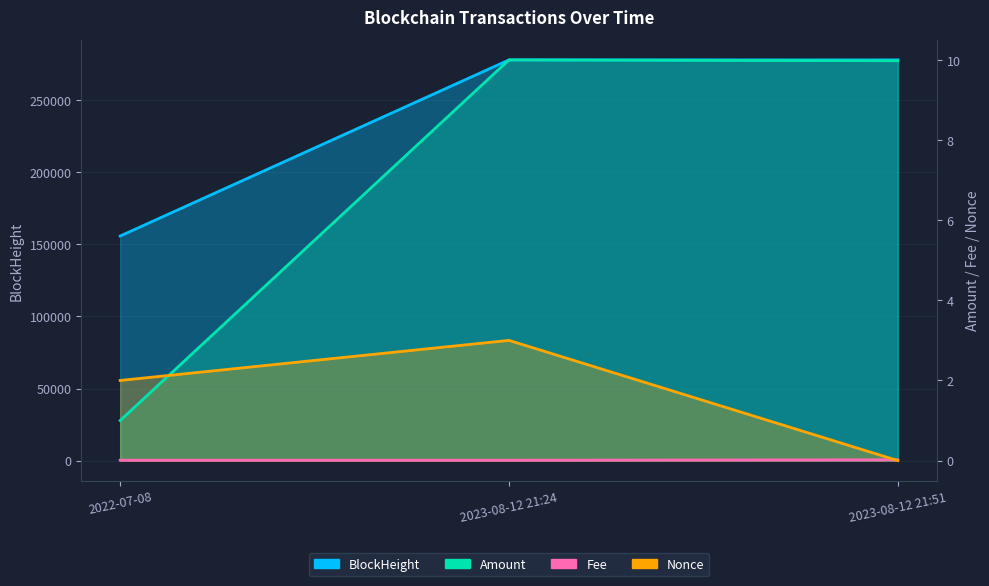

Reading right to left, what are all the values shown in this chart?

BlockHeight: 2023-08-12 21:51=278075.0	2023-08-12 21:24=278068.0	2022-07-08=155853.0
Nonce: 2023-08-12 21:51=0.0	2023-08-12 21:24=3.0	2022-07-08=2.0
Amount: 2023-08-12 21:51=10.0	2023-08-12 21:24=10.0	2022-07-08=1.0
Fee: 2023-08-12 21:51=0.0	2023-08-12 21:24=0.0	2022-07-08=0.0